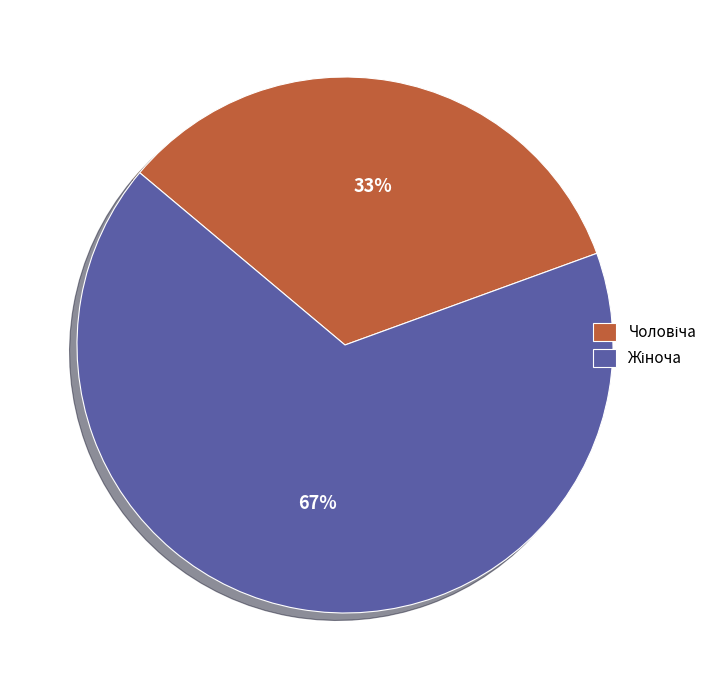

To the nearest percent, what is the average slice percentage?

50%